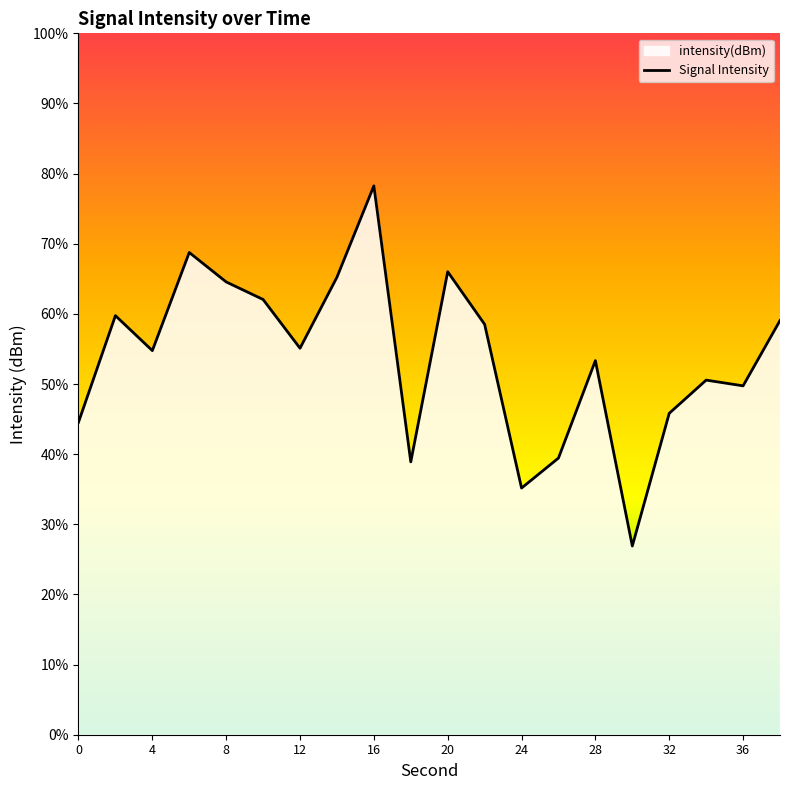

The value at 16 is -106.5. True or false?

True